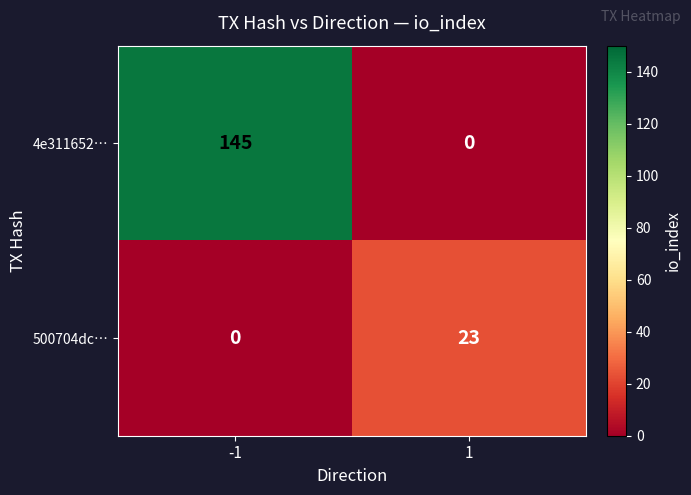

Reading right to left, extract all data points from this chart.

4e311652…: 1=0	-1=145
500704dc…: 1=23	-1=0